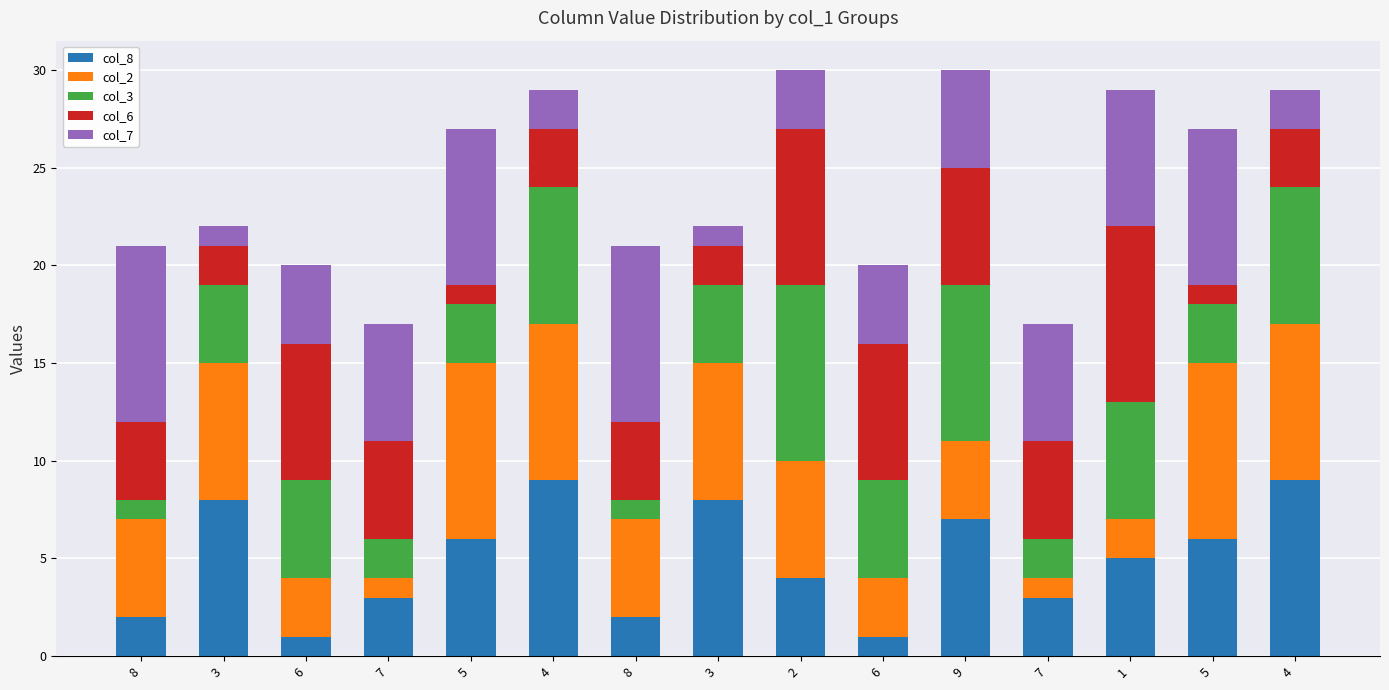

At how many categories does at least one series exceed 3?

15